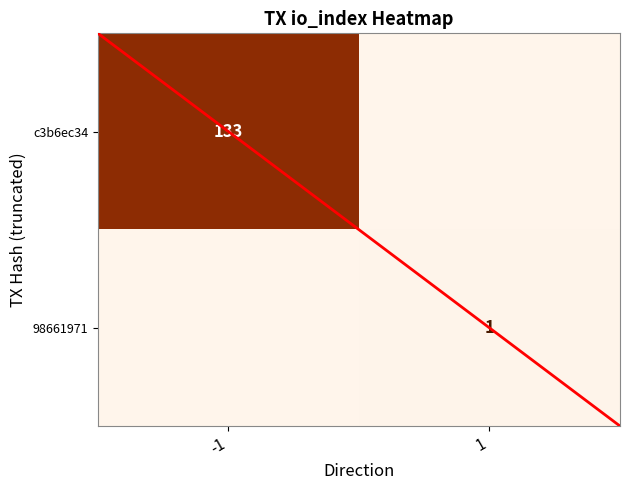

The value of c3b6ec34 at -1 is 133. True or false?

True